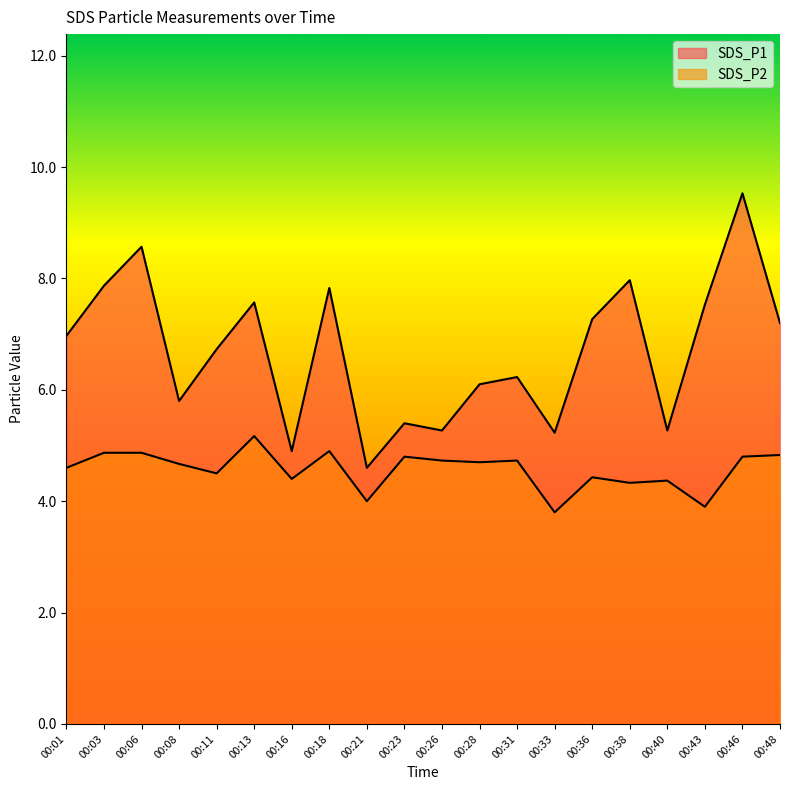

Where is the first local minimum for SDS_P2?

00:11